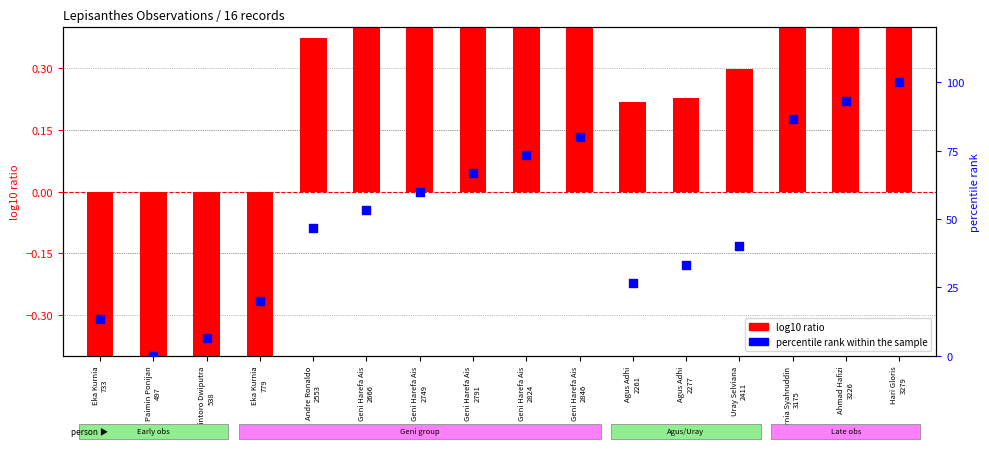

Which series has the largest total across all categories?

percentile rank within the sample